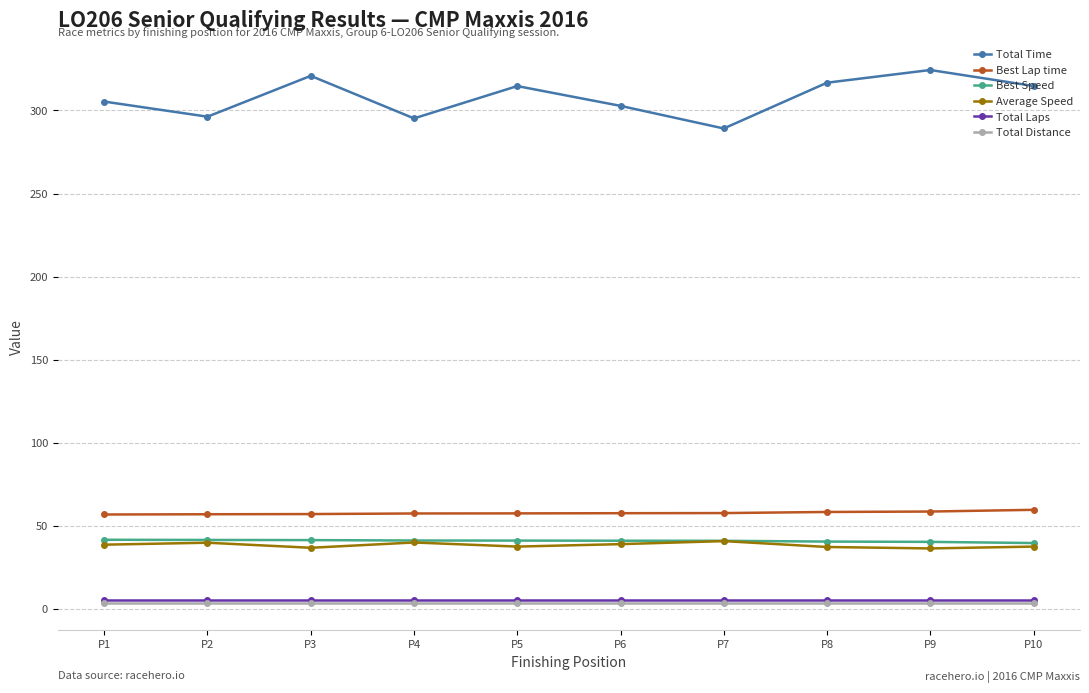

What are all the series names shown in the legend?

Total Time, Best Lap time, Best Speed, Average Speed, Total Laps, Total Distance